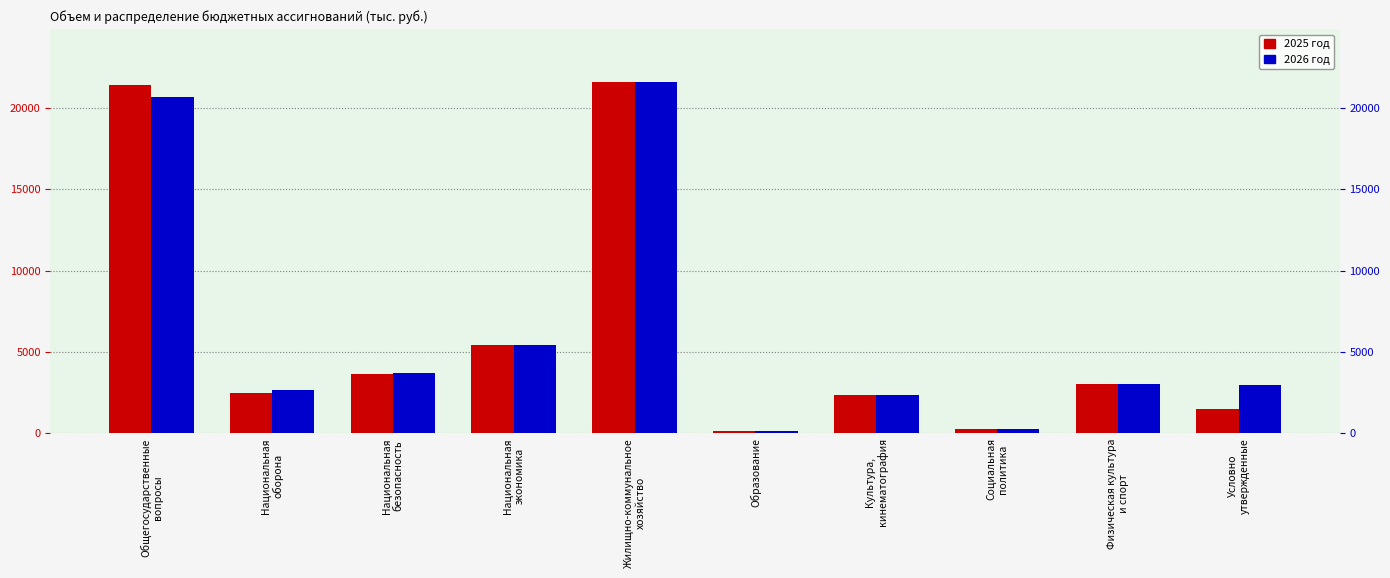

True or false: 2025 год has a value of 1481.0 at Условно
утвержденные.

True